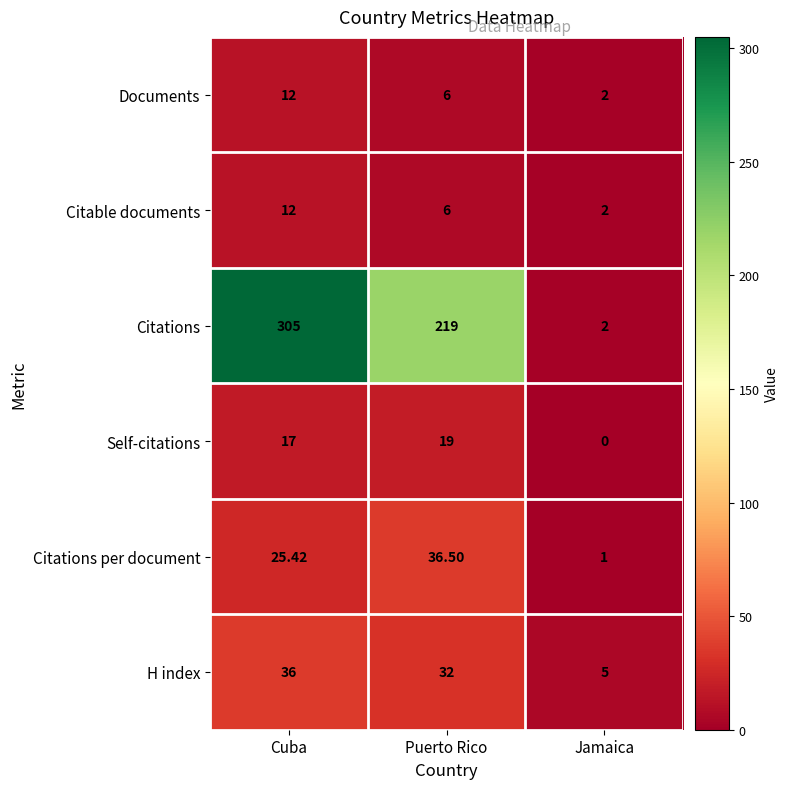

List the labels in order of Self-citations value, smallest first.

Jamaica, Cuba, Puerto Rico